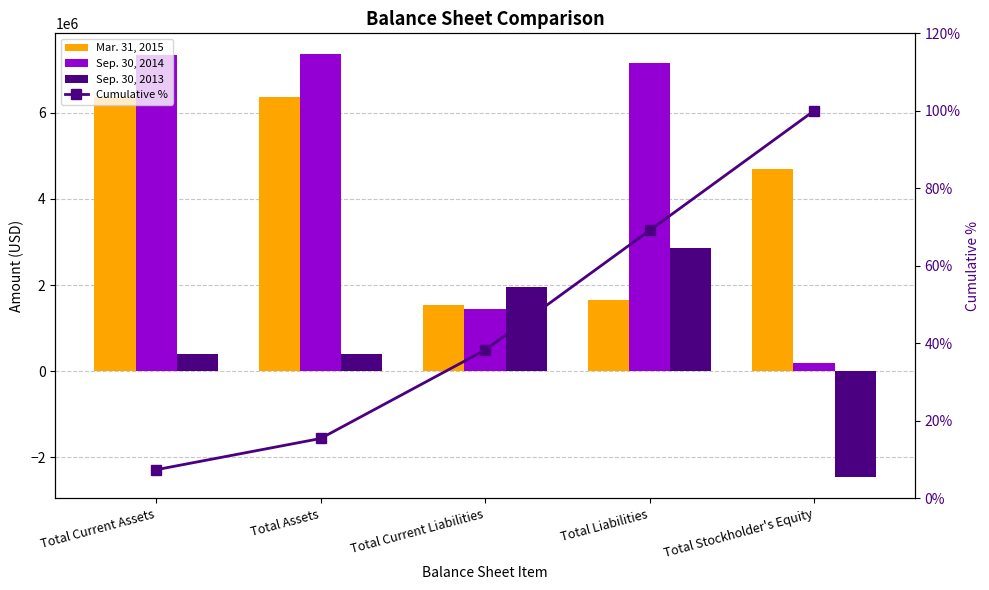

What value does the Sep. 30, 2014 series have at Total Current Assets?

7351255.0